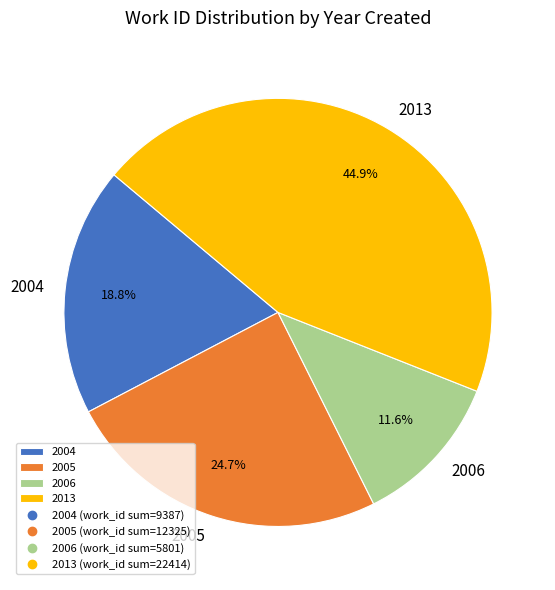

Which category has the smallest portion of the pie?

2006